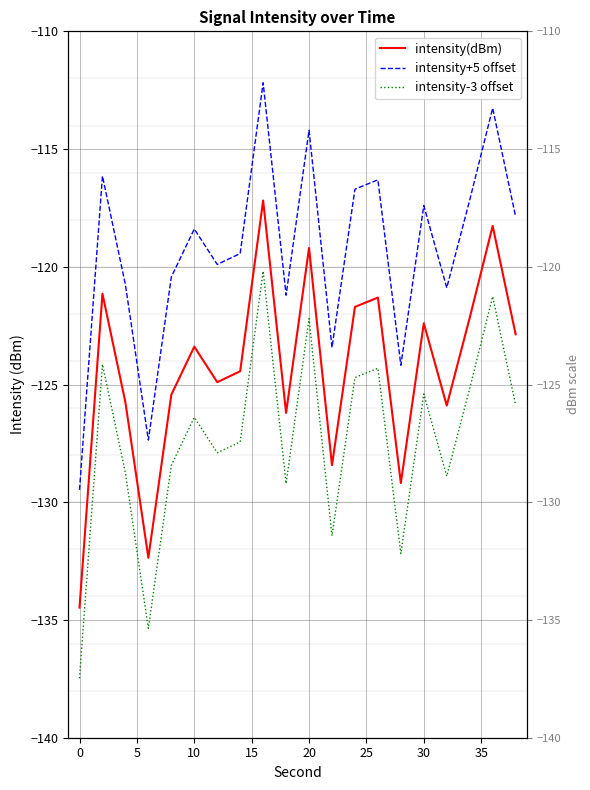

What are all the series names shown in the legend?

intensity(dBm), intensity+5 offset, intensity-3 offset